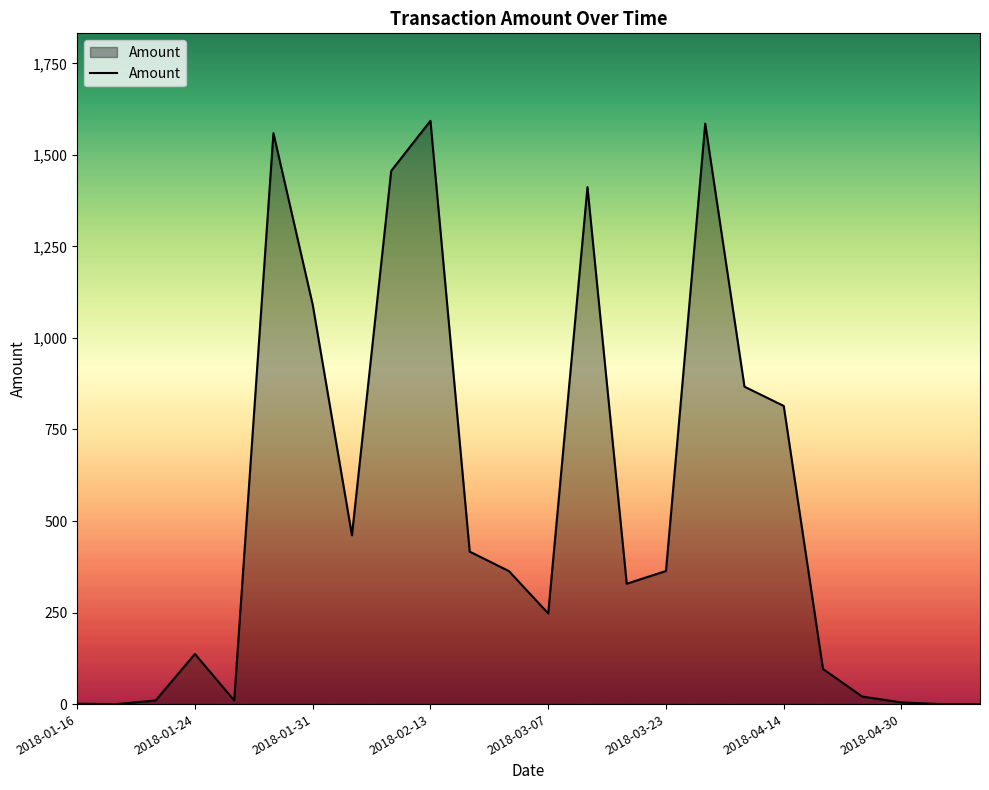

What is the greatest value displayed?

1593.1